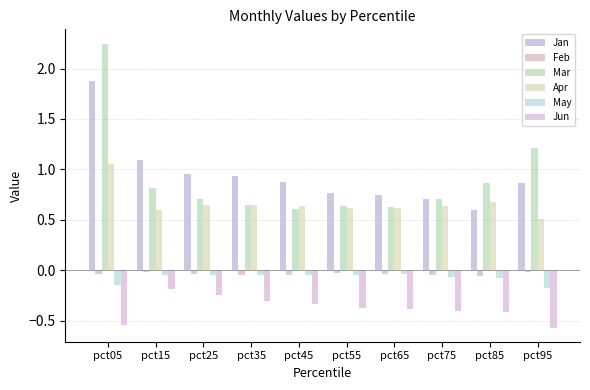

Reading left to right, what are all the values shown in this chart?

Jan: 1.9	1.1	1.0	0.9	0.9	0.8	0.7	0.7	0.6	0.9
Feb: -0.0	-0.0	-0.0	-0.0	-0.0	-0.0	-0.0	-0.0	-0.1	-0.0
Mar: 2.2	0.8	0.7	0.6	0.6	0.6	0.6	0.7	0.9	1.2
Apr: 1.0	0.6	0.6	0.6	0.6	0.6	0.6	0.6	0.7	0.5
May: -0.1	-0.0	-0.0	-0.0	-0.0	-0.0	-0.0	-0.1	-0.1	-0.2
Jun: -0.5	-0.2	-0.2	-0.3	-0.3	-0.4	-0.4	-0.4	-0.4	-0.6